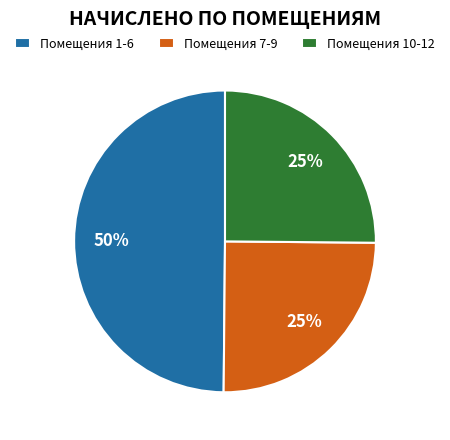

What percentage is the Помещения 10-12 slice, to the nearest percent?

25%